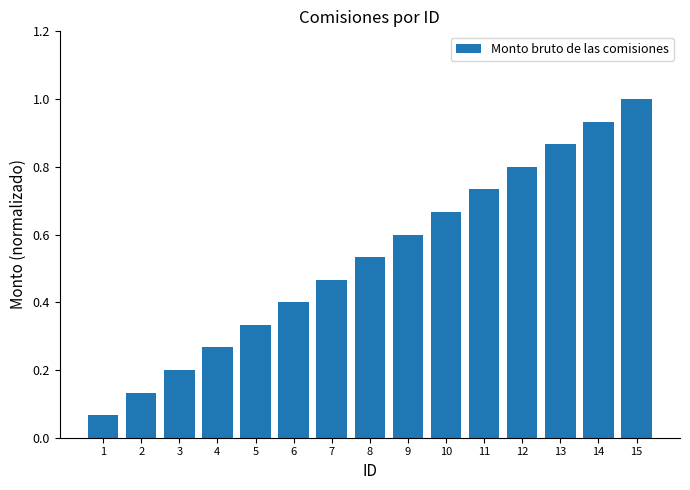

Between 3 and 14, which is larger?

14